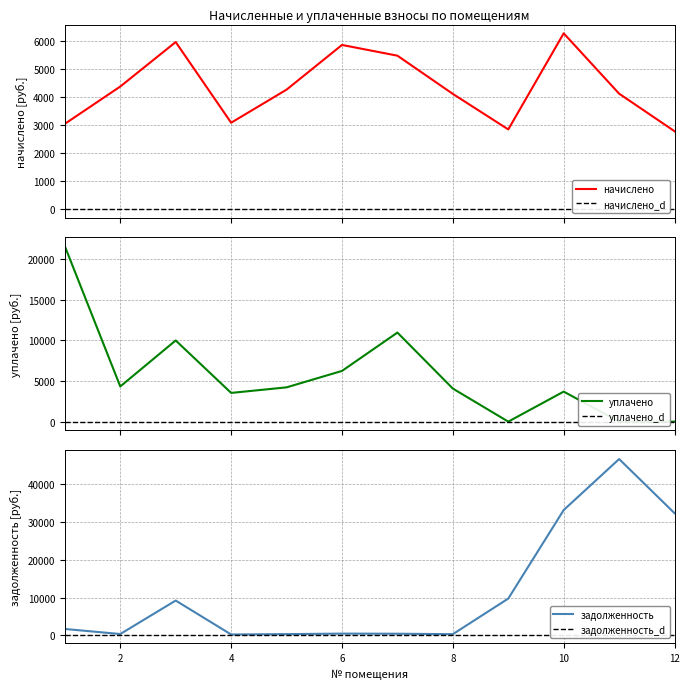

Is the value of начислено at 4 greater than the value of уплачено at 10?

No